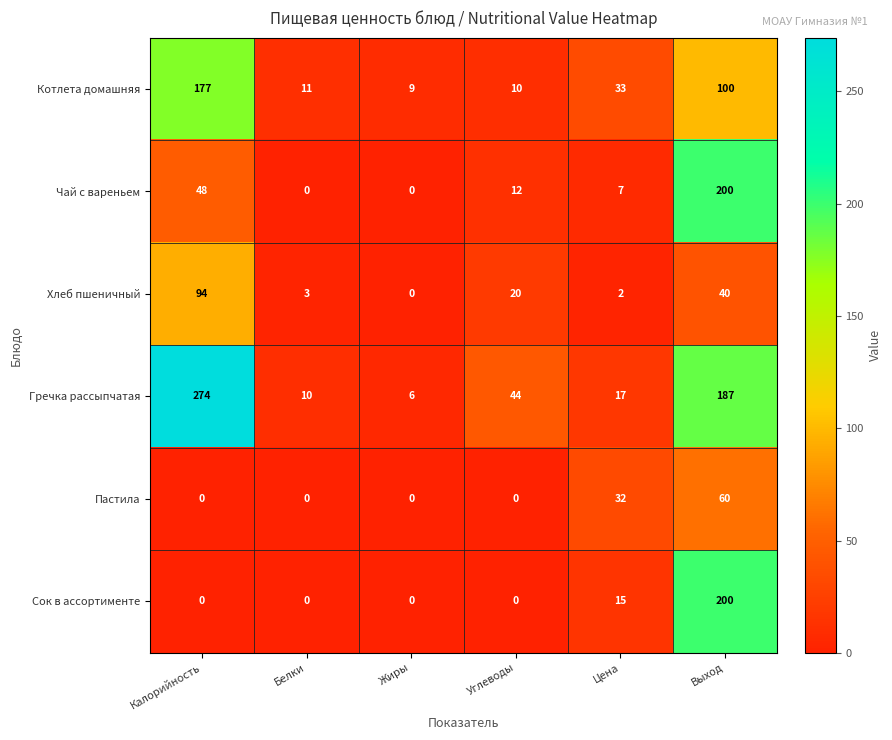

Which series has the largest range (max minus min)?

Гречка рассыпчатая